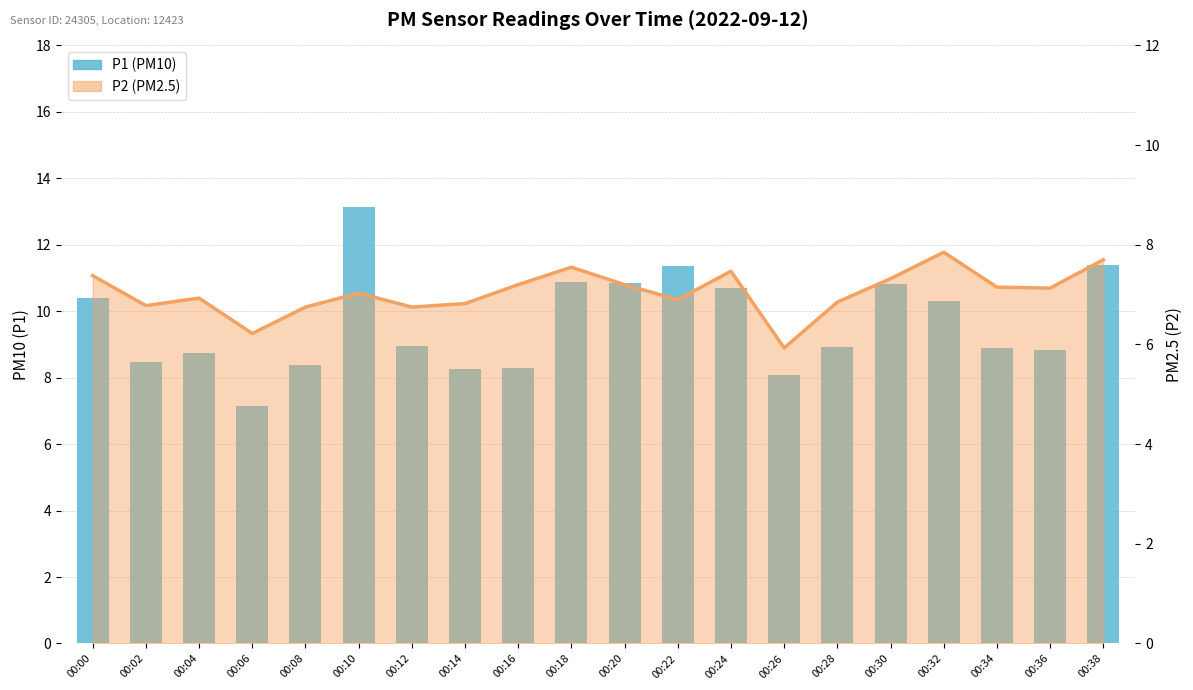

Which series has the largest total across all categories?

P1 (PM10)